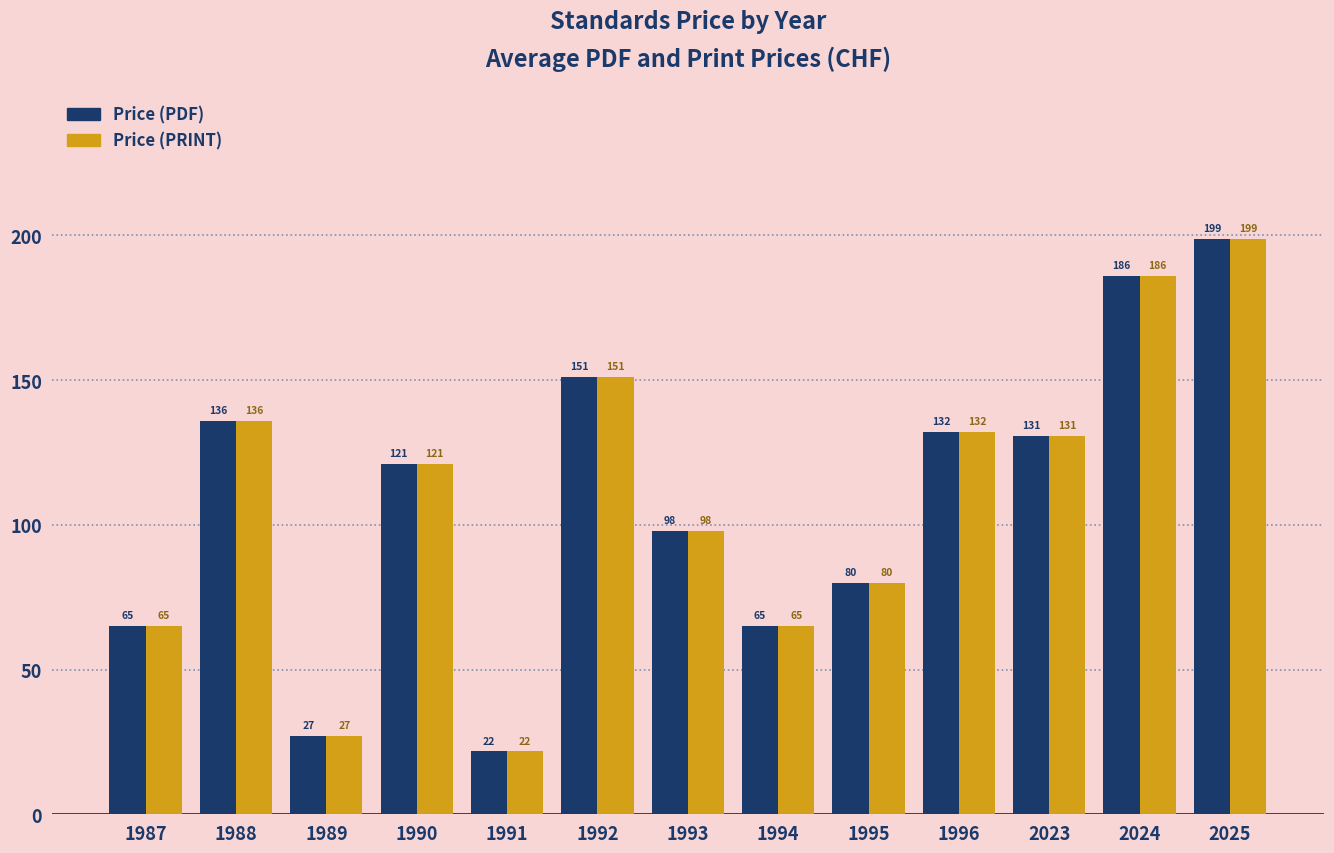

At which category is the sum across all series the highest?

2025